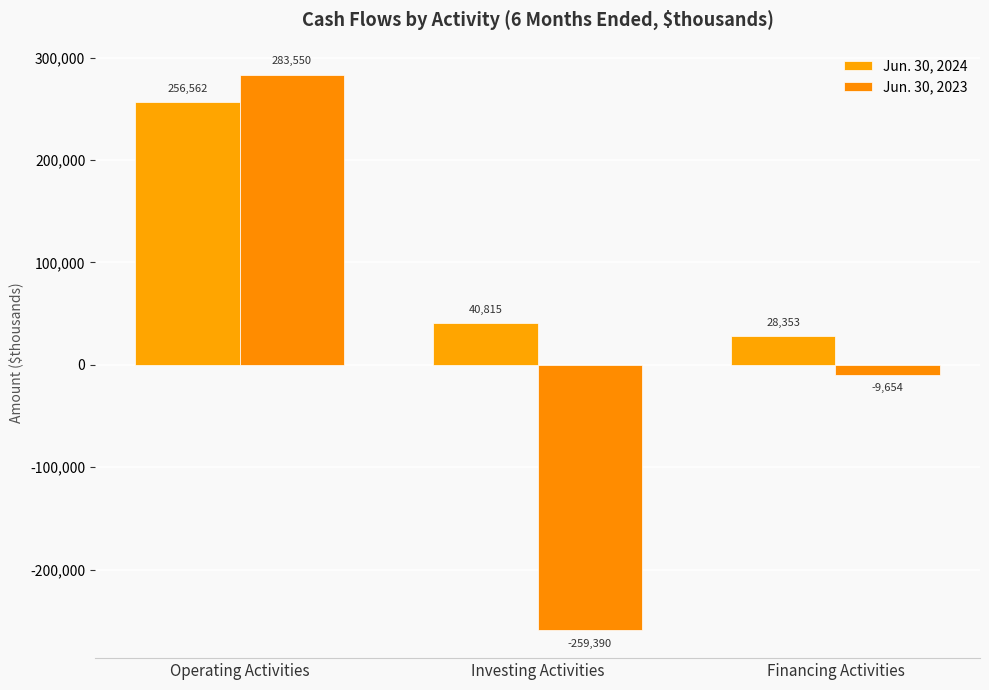

Which series has the largest total across all categories?

Jun. 30, 2024